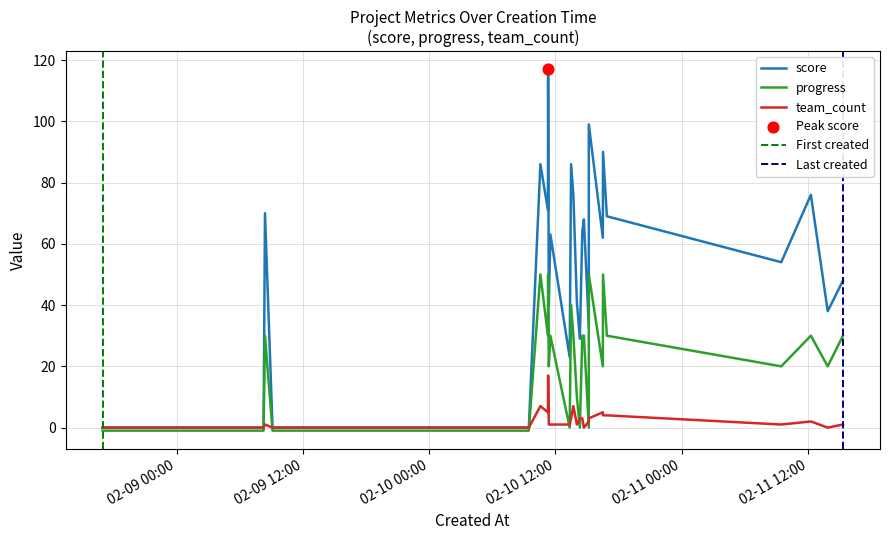

At which category is the sum across all series the highest?

2017-02-10T11:18